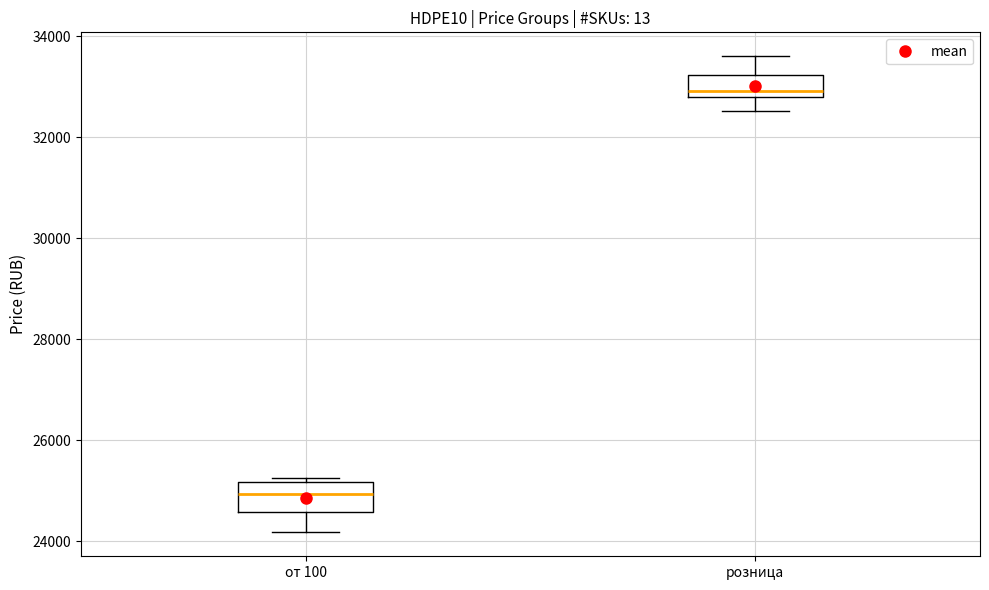

Where is the lower edge of the box for розница on the y-axis? The values are not printed on the chart, so give them approximately, as read against the axis.

32800